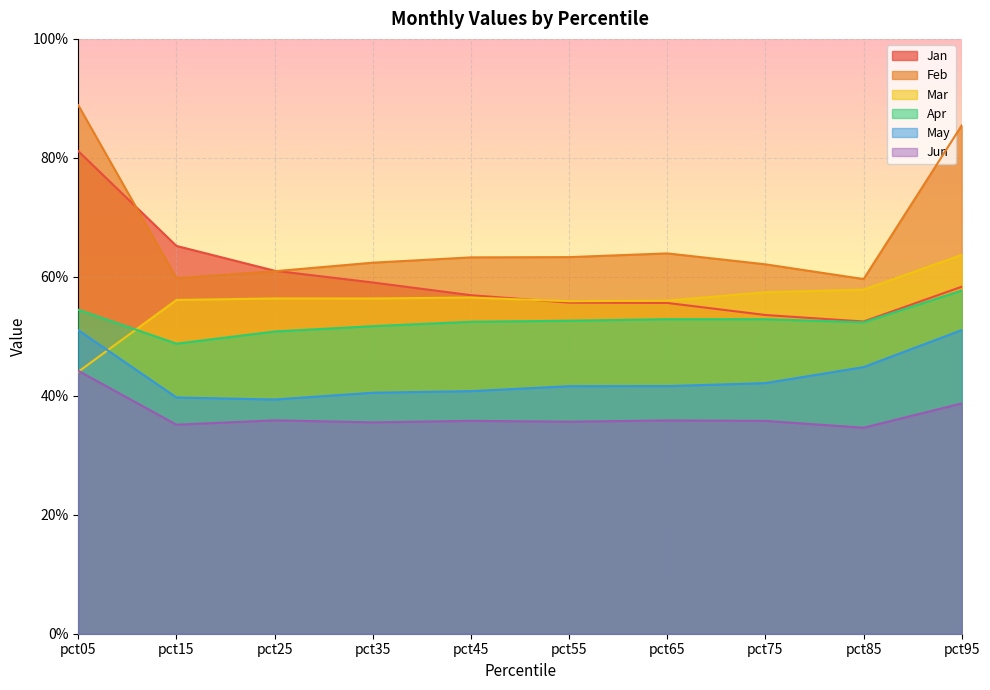

Between pct25 and pct55, which series saw the biggest shift?

Jan